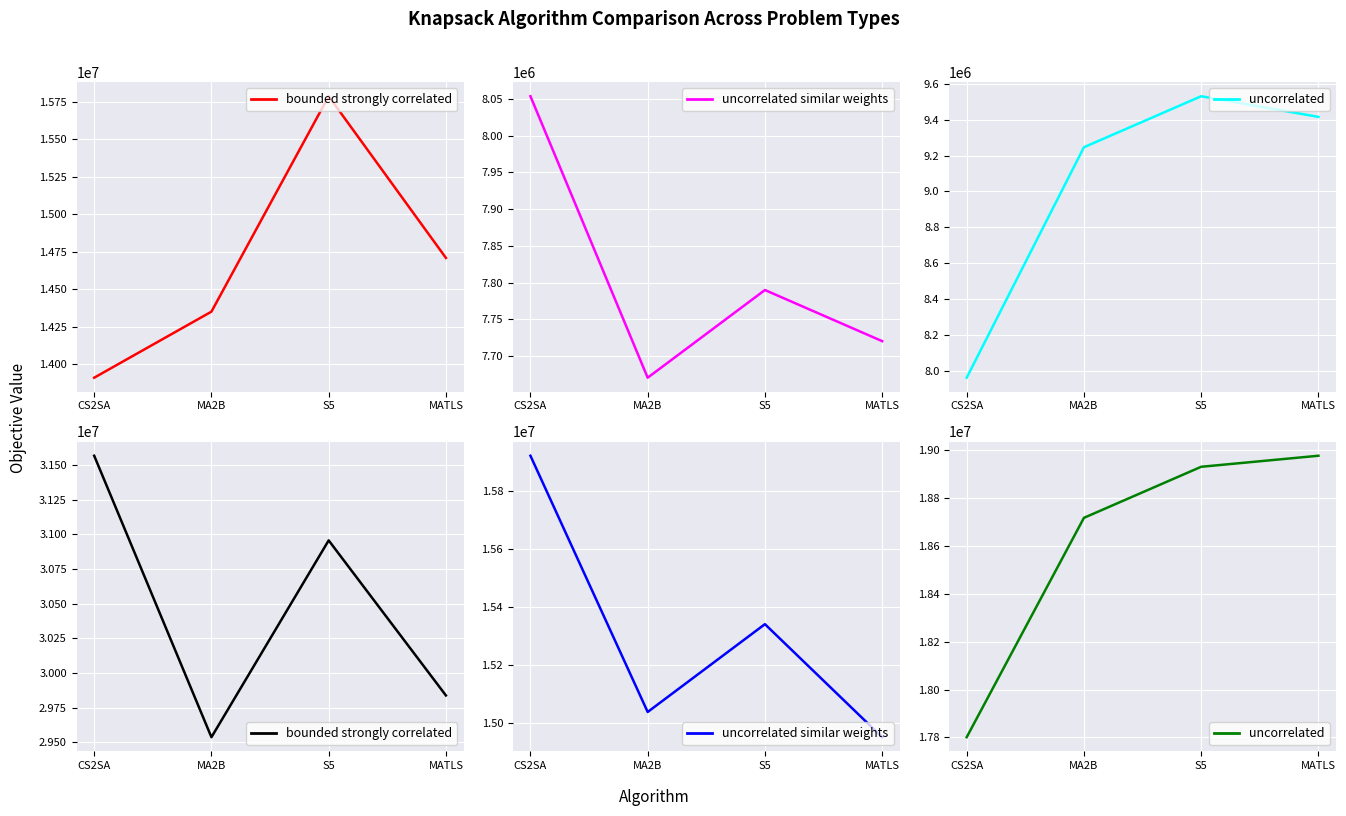

How many lines are shown in the chart?

6